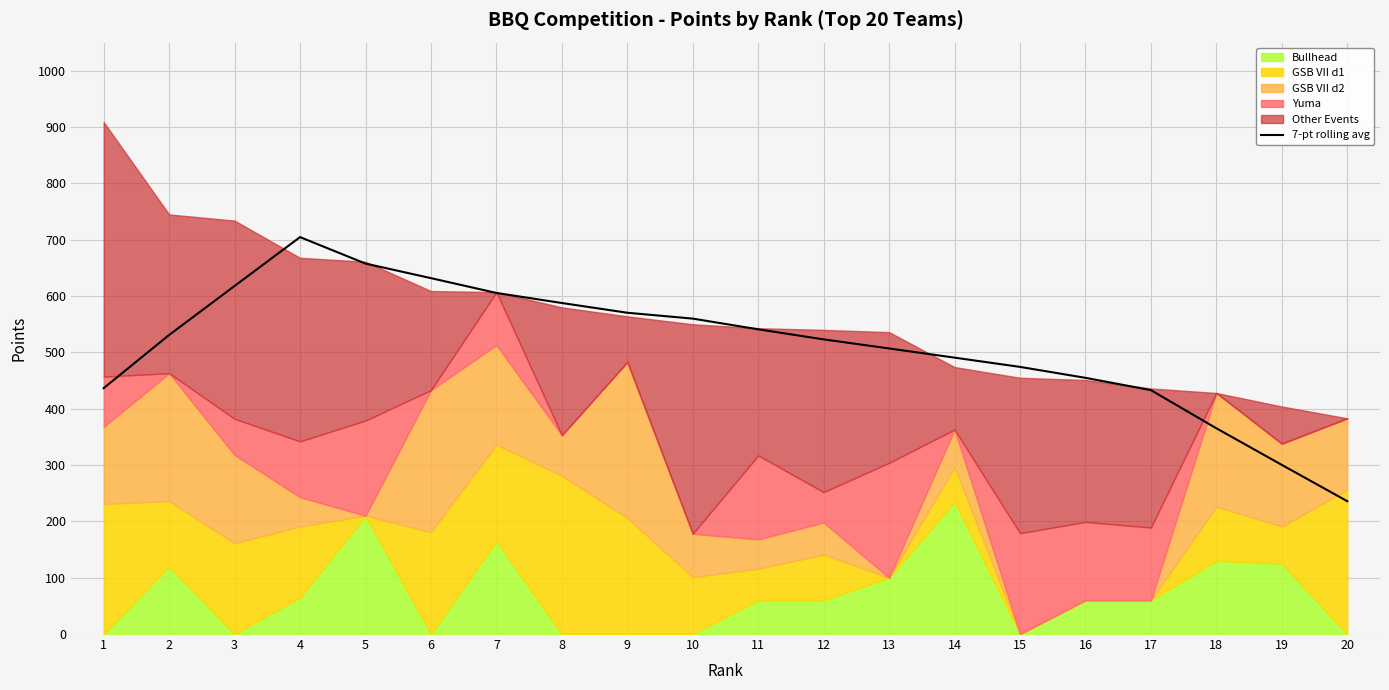

At which category does the data reach its first local peak?

4